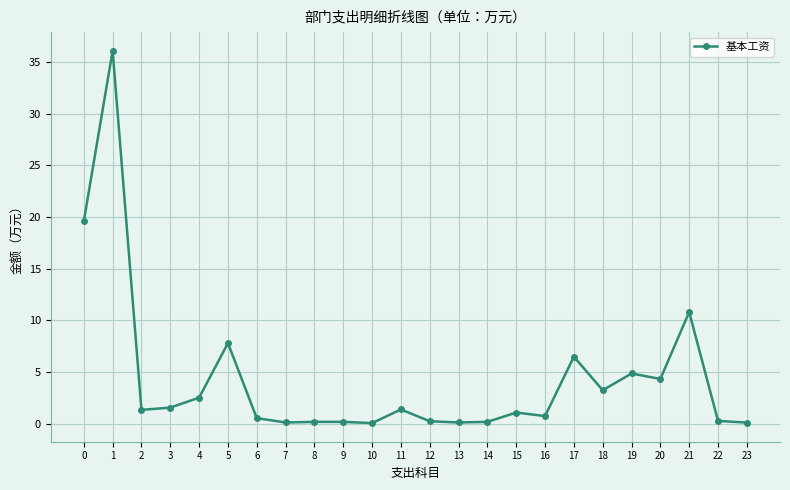

Where is the first local maximum?

1